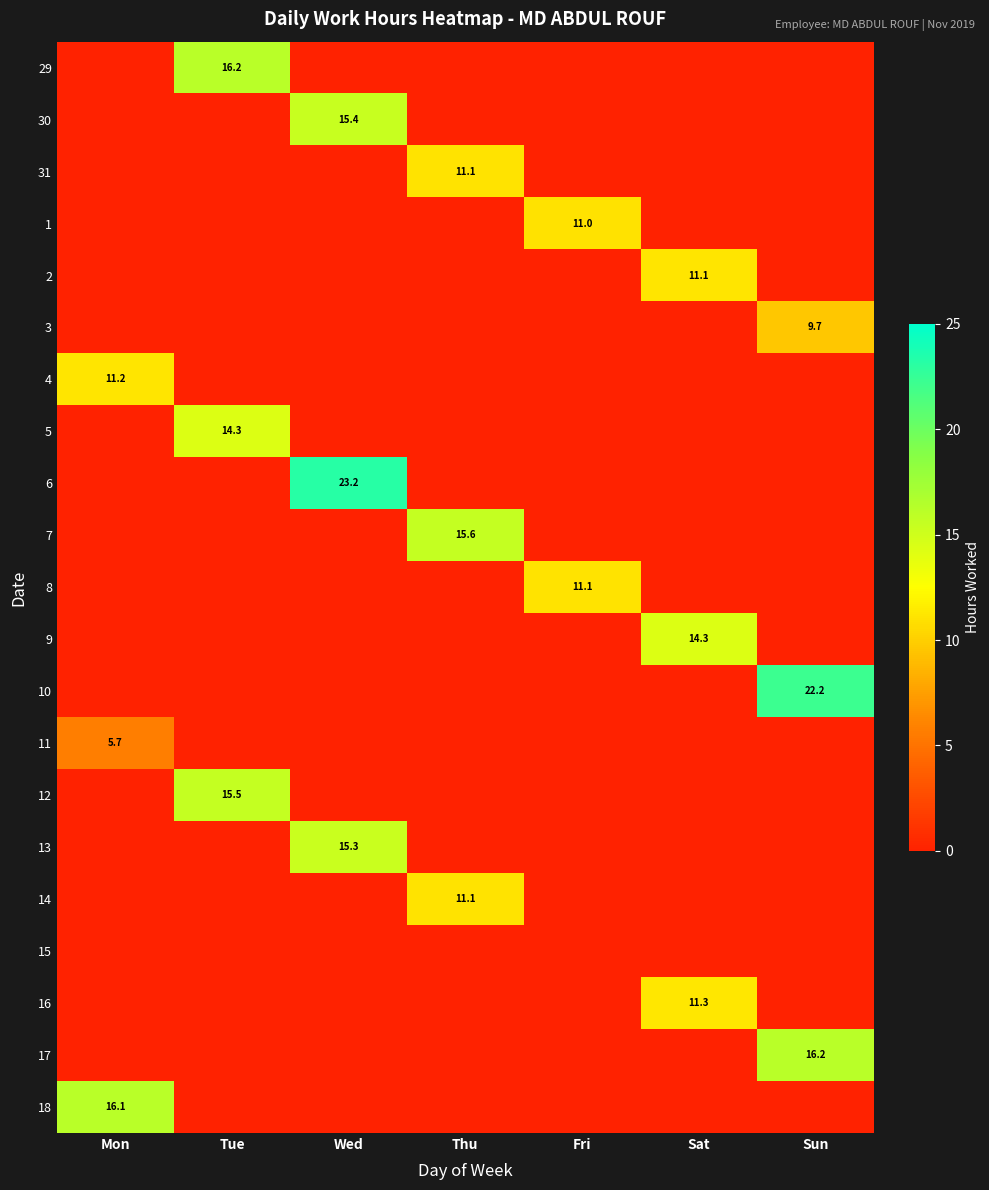

Is it true that 31 equals 7.6 at Thu?

False